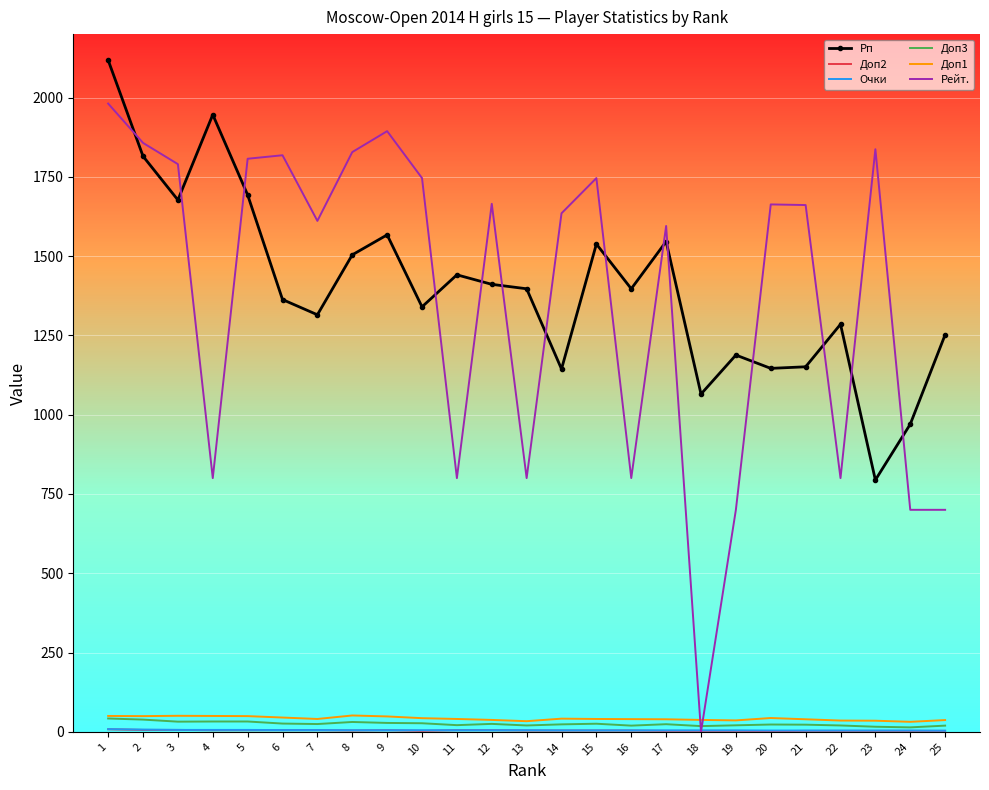

After their last crossing, which series has the higher values: Рп or Рейт.?

Рп